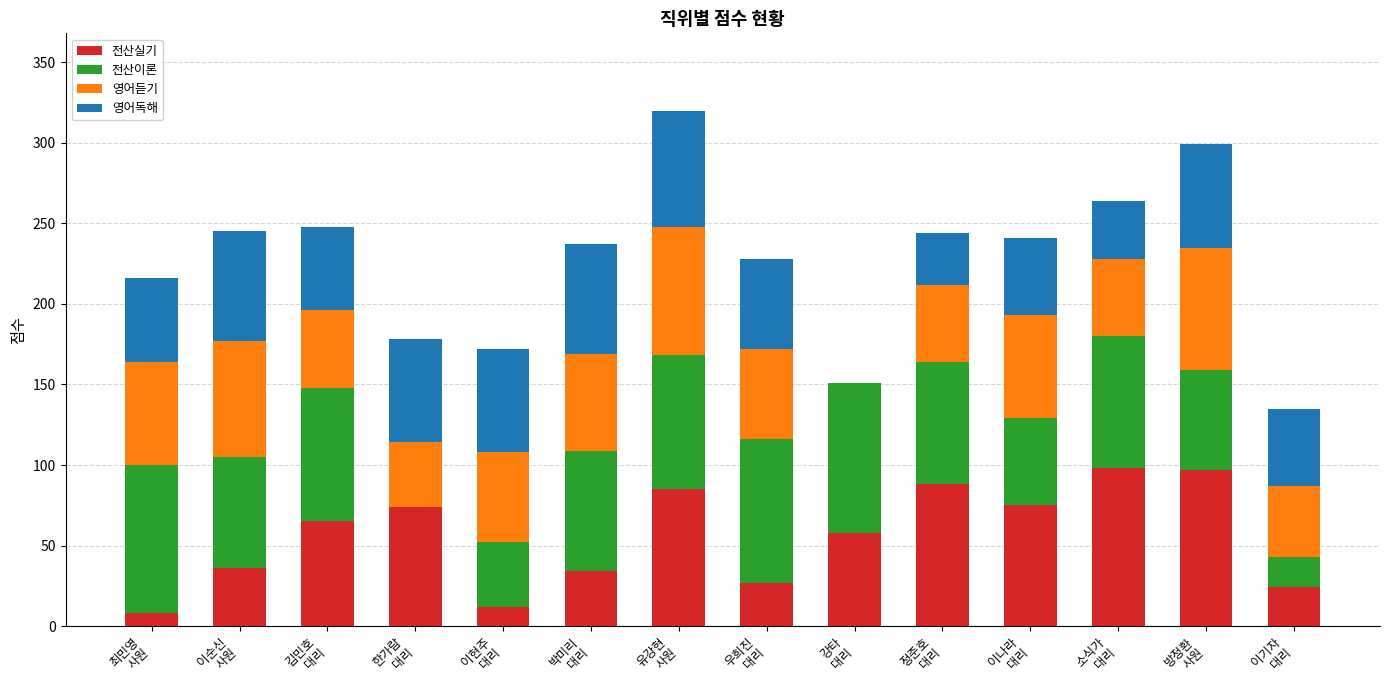

What is the sum of all 전산실기 values?

781